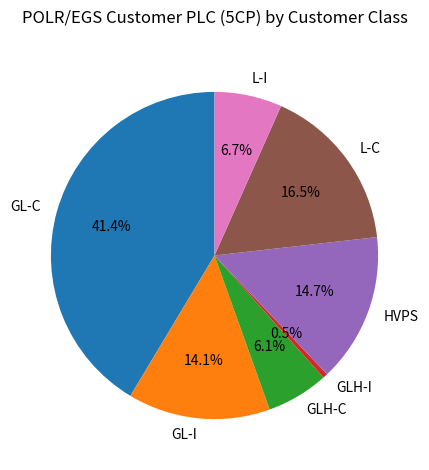

How many slices are in this pie chart?

7